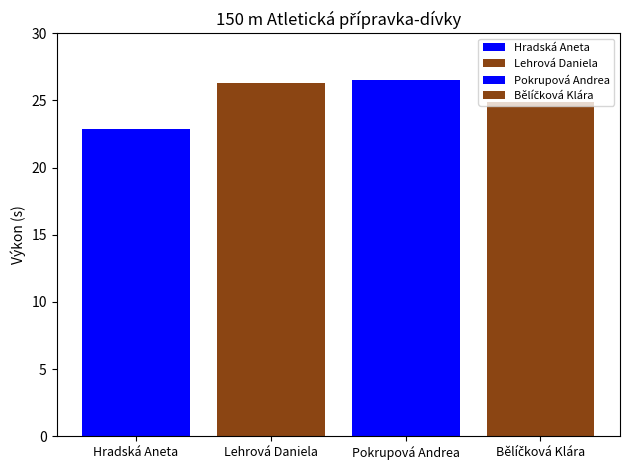

Reading left to right, extract all data points from this chart.

Hradská Aneta=22.9	Lehrová Daniela=26.3	Pokrupová Andrea=26.5	Bělíčková Klára=24.9